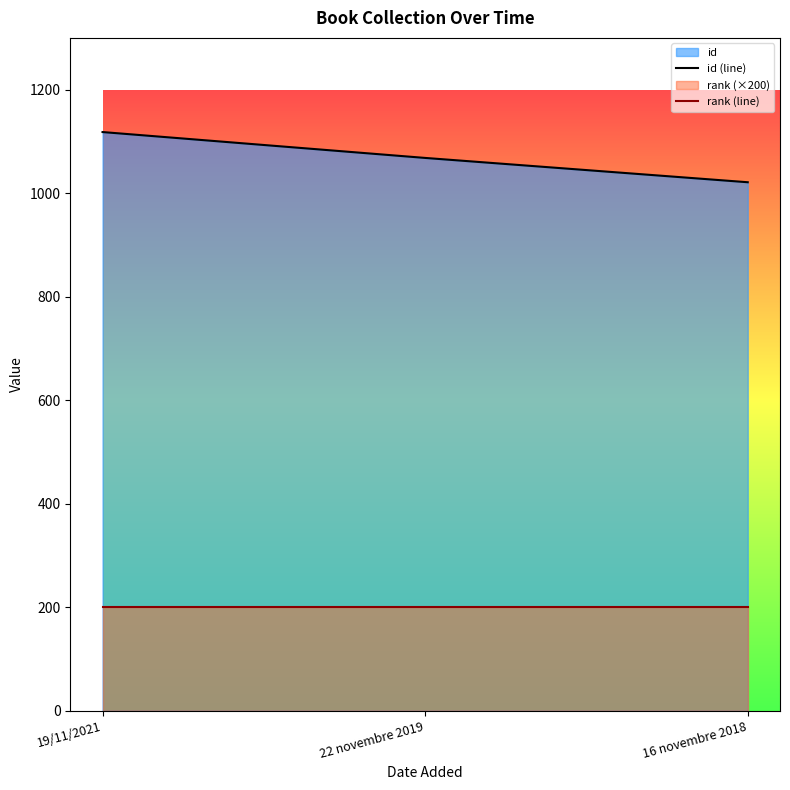

At which label is id (line) closest to 1069?

22 novembre 2019